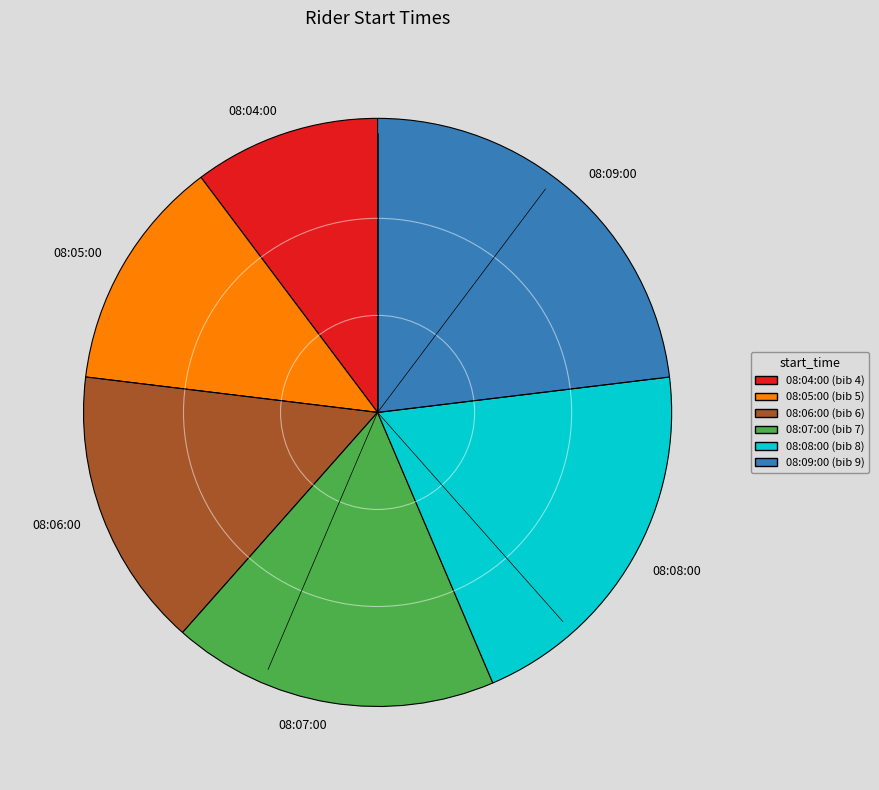

Between 08:07:00 and 08:08:00, which is larger?

08:08:00